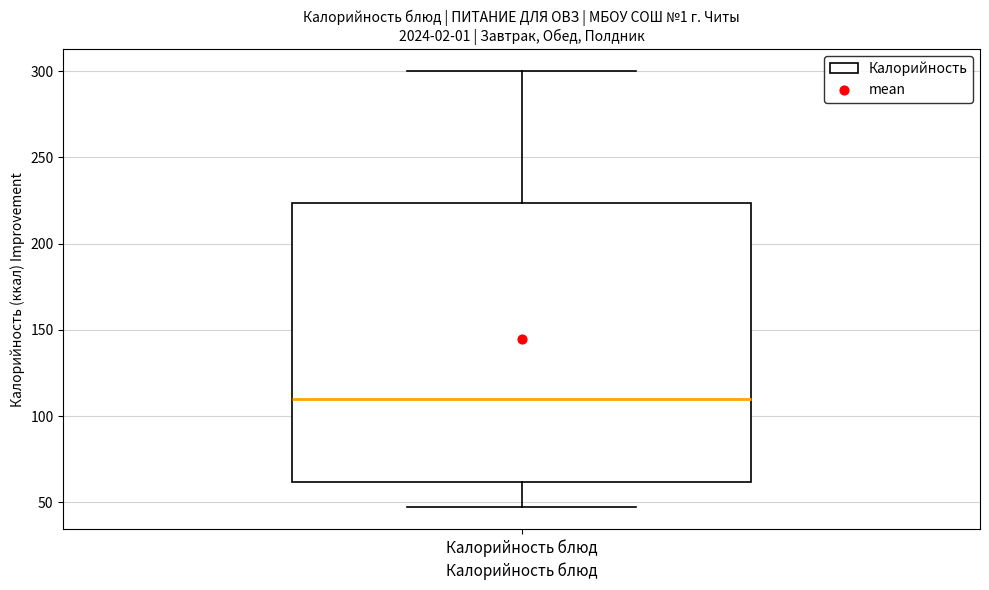

Read this box plot against the y-axis: the position of the median line, the range covered by the box, and the ends of both whiskers. The values are not printed on the chart, so give them approximately, as read against the axis.

median 110, box 60 to 225, whiskers 45 to 300